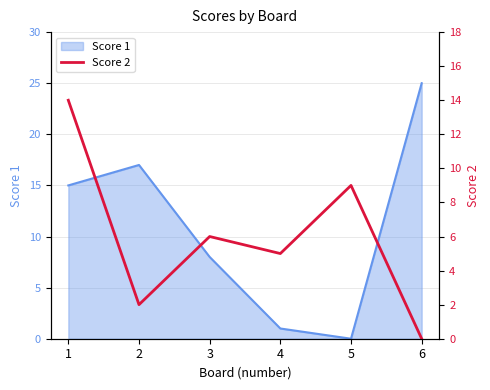

Where is the data nearest to the value 7?

3